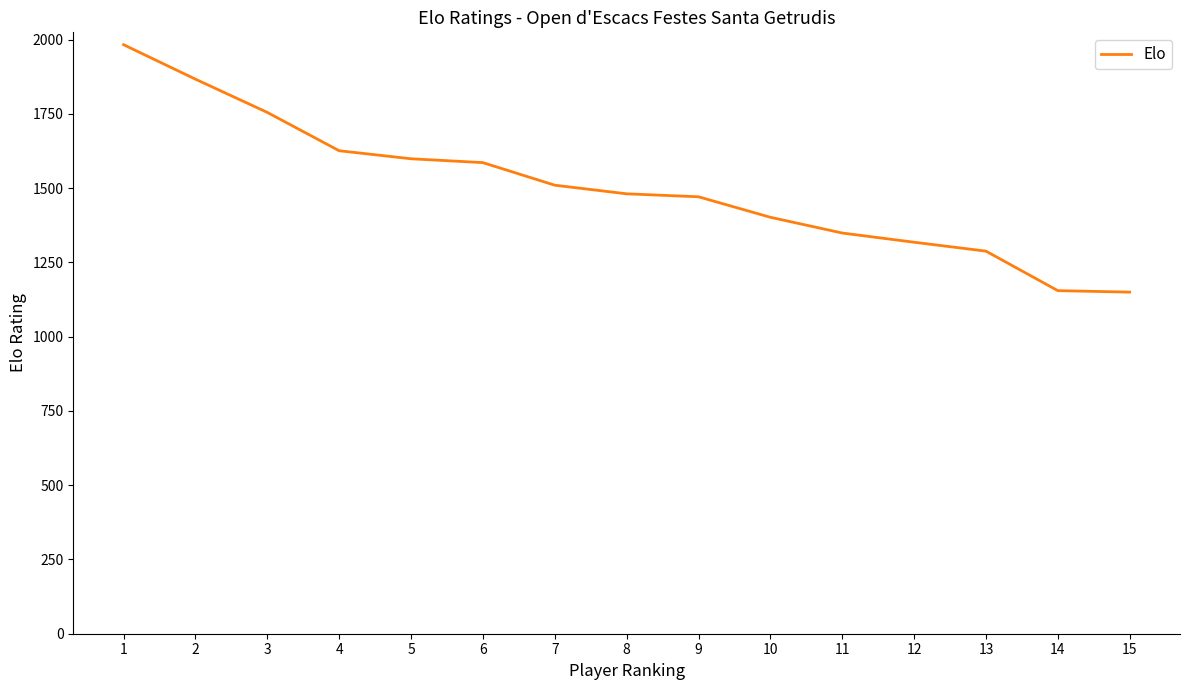

Does the chart have visible grid lines?

No